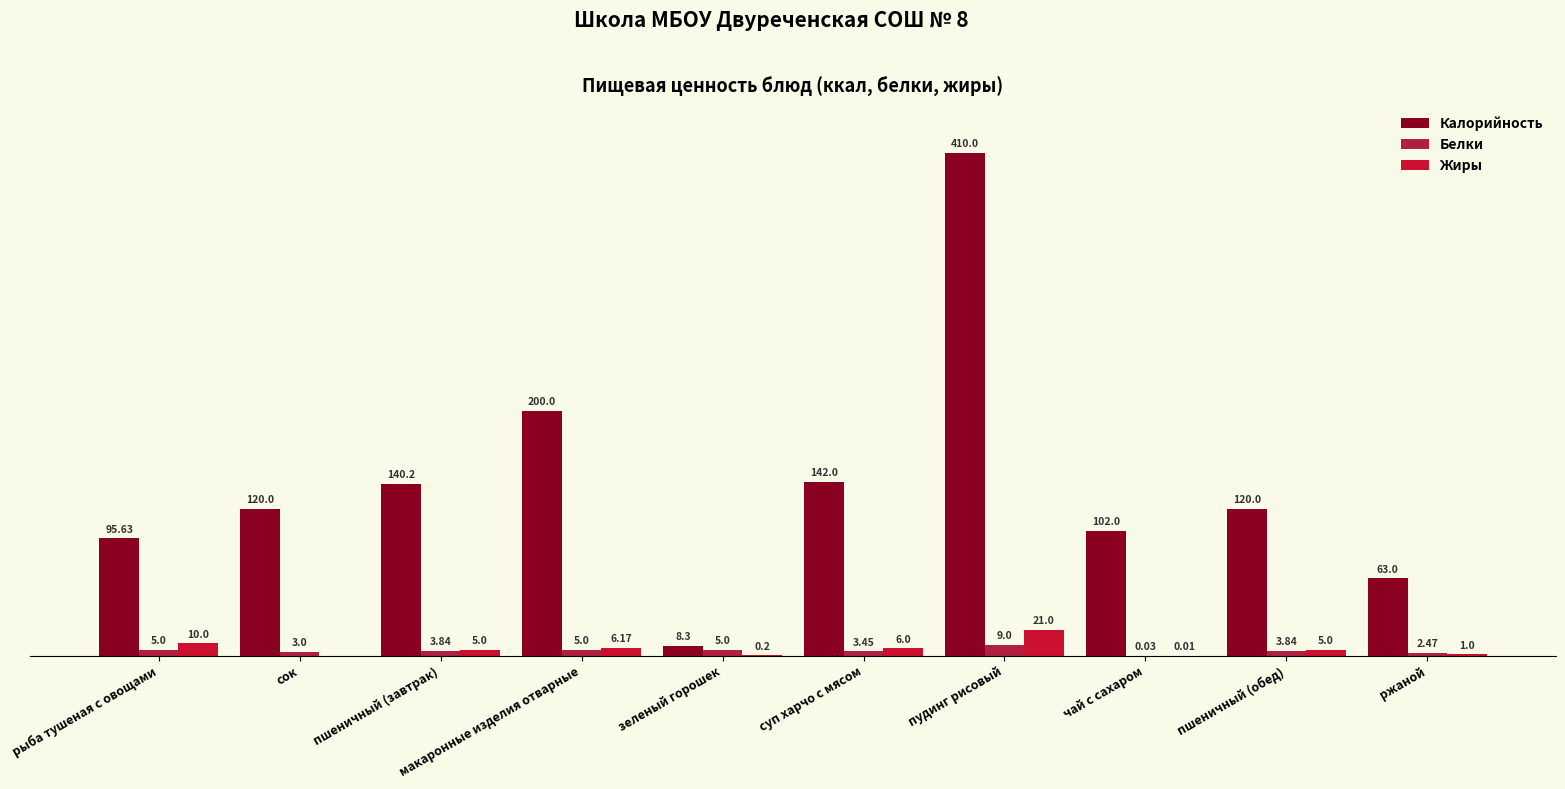

What is the value of the Калорийность bar at the 10th from the left?

63.0